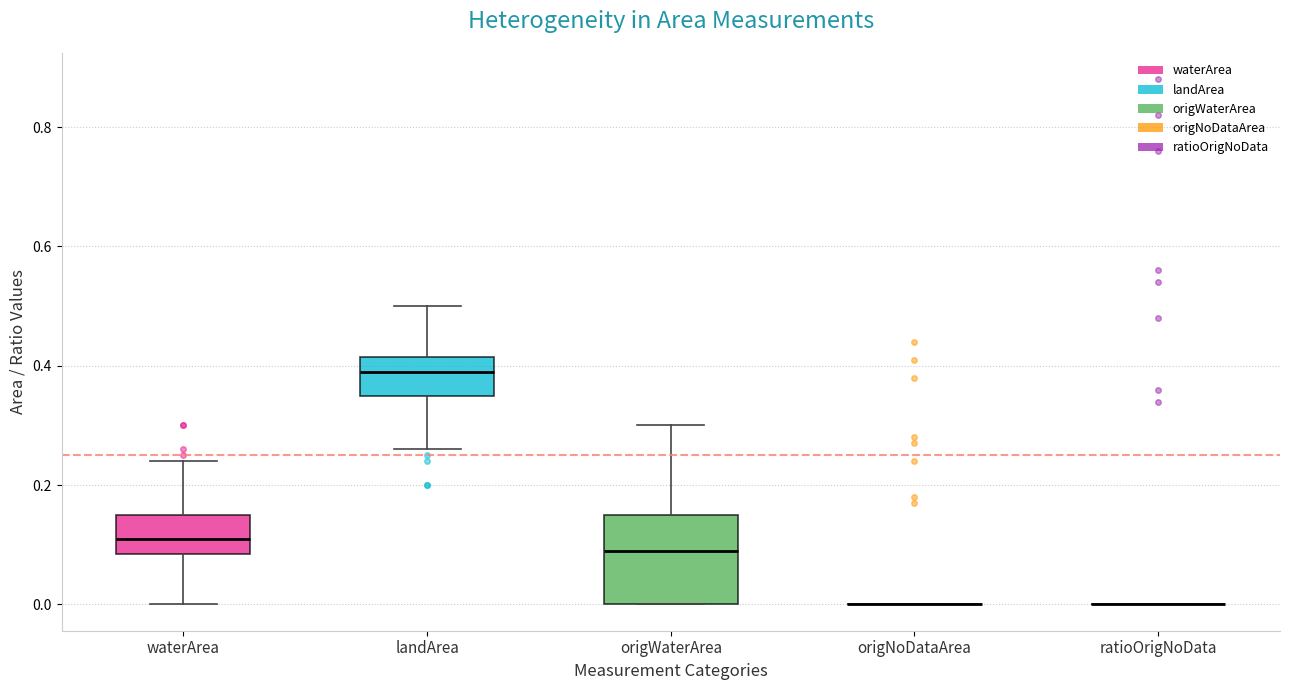

Comparing the boxes themselves (not the whiskers), which one is the tallest?

origWaterArea